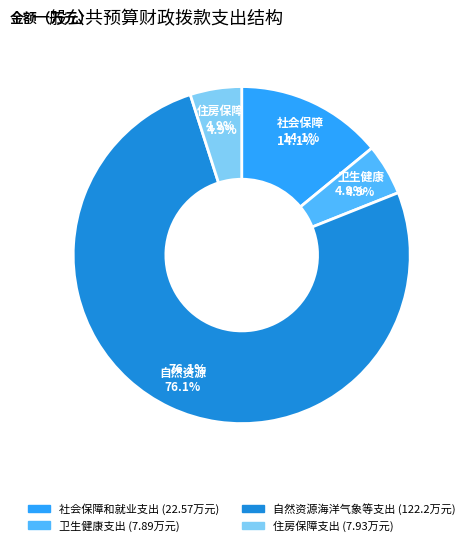

What percentage is the 社会保障和就业支出 slice, to the nearest percent?

14%